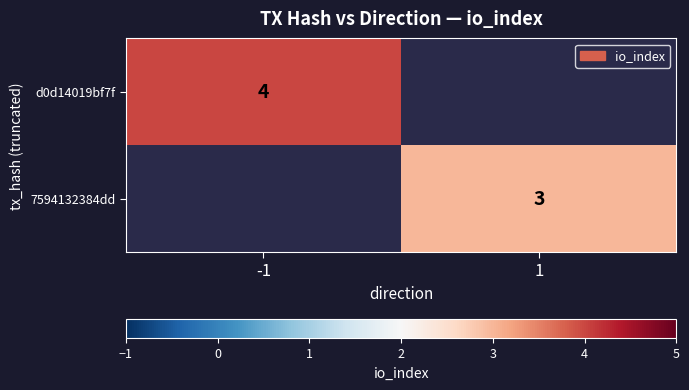

True or false: d0d14019bf7f has a value of 1 at -1.

False